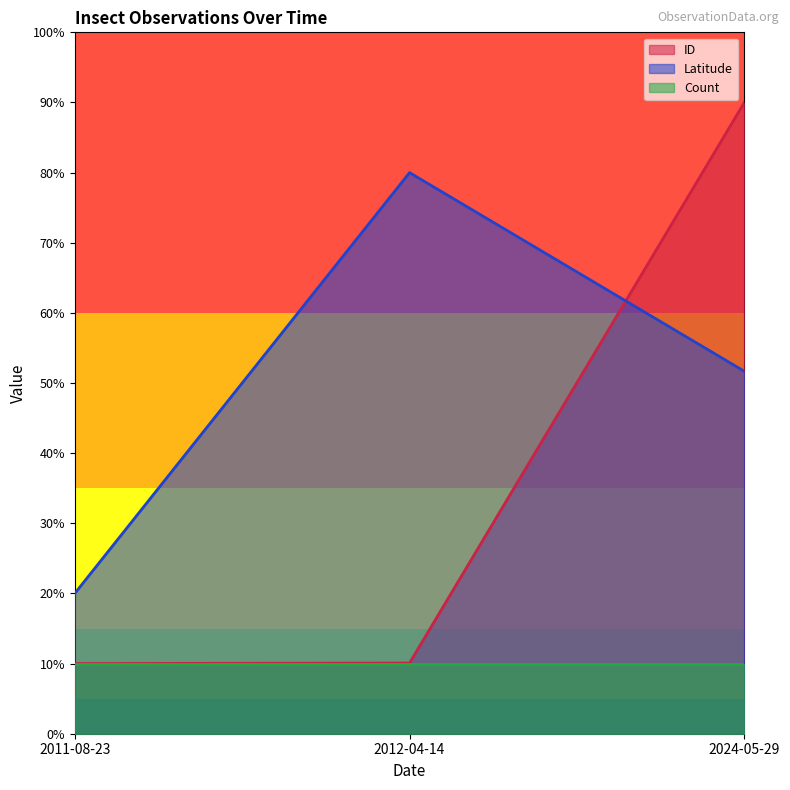

What is the average value of the ID series?

36.7